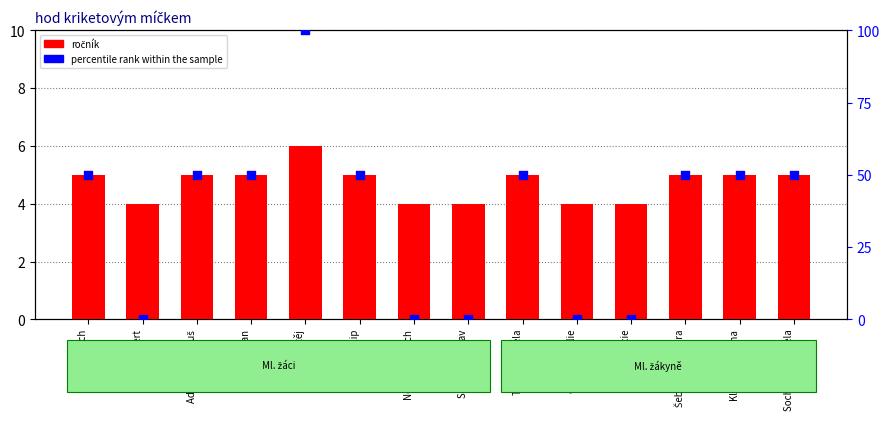

What are all the series names shown in the legend?

ročník, percentile rank within the sample